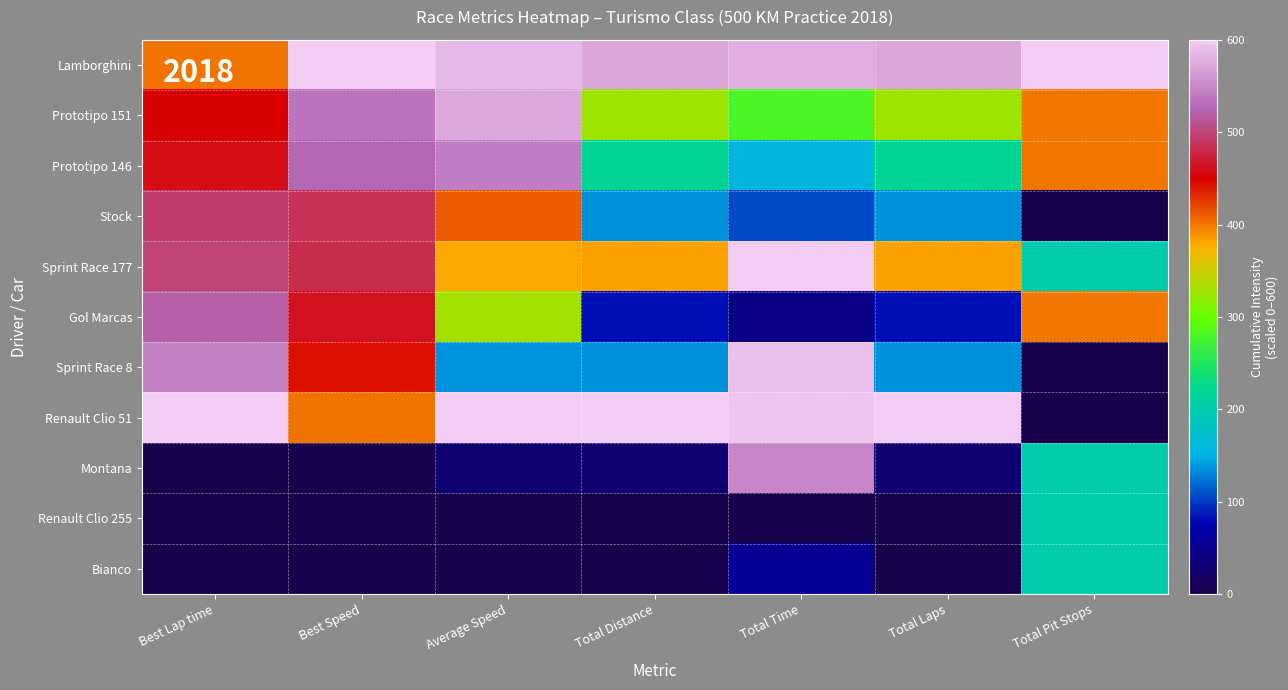

Between Total Distance and Best Lap time, which is larger?

Total Distance